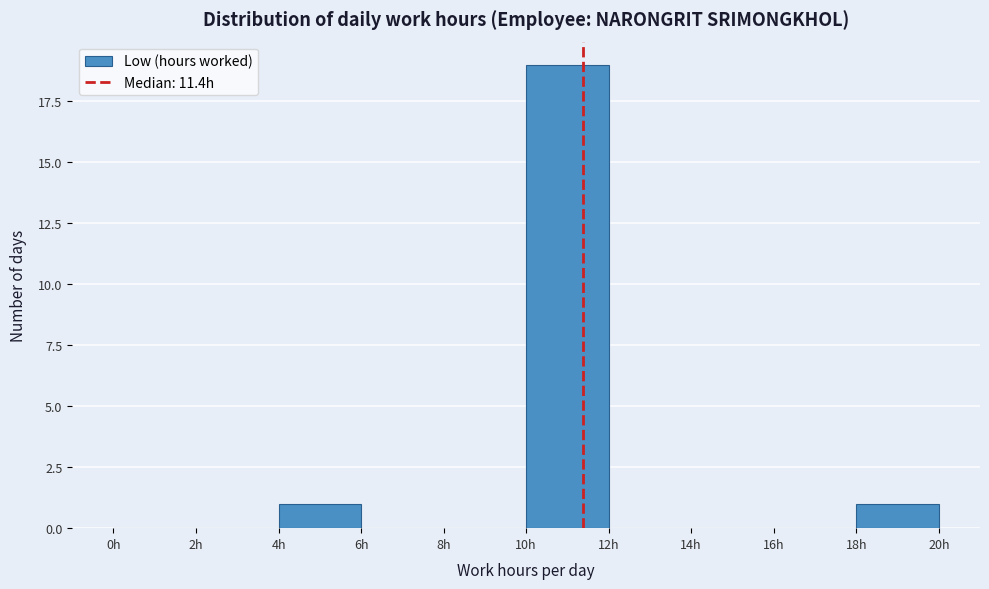

Reading left to right, list every bar in this chart as the range it spans on the x-axis followed by its height. The values are not printed on the chart, so give them approximately, as read against the axis.

0 to 2: 0
2 to 4: 0
4 to 6: 1
6 to 8: 0
8 to 10: 0
10 to 12: 19
12 to 14: 0
14 to 16: 0
16 to 18: 0
18 to 20: 1